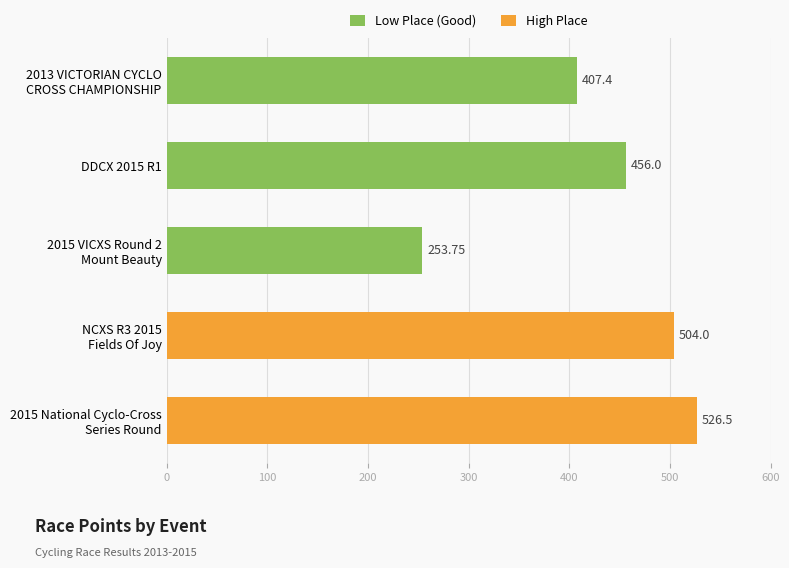

What is the sum of the values at 2015 VICXS Round 2
Mount Beauty and DDCX 2015 R1?

709.8